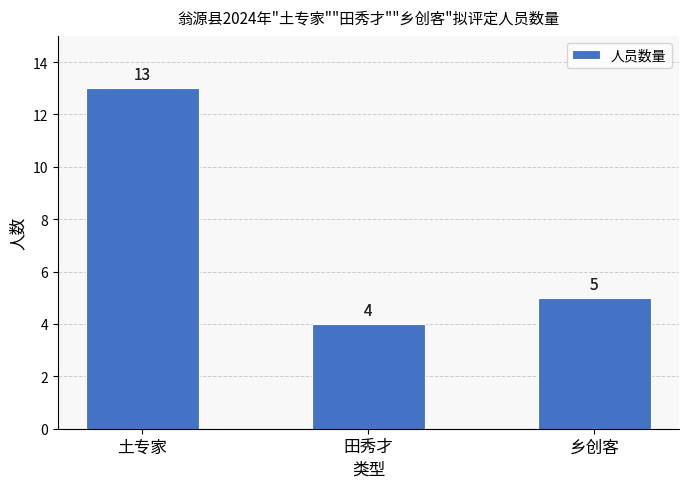

What is the smallest value displayed?

4